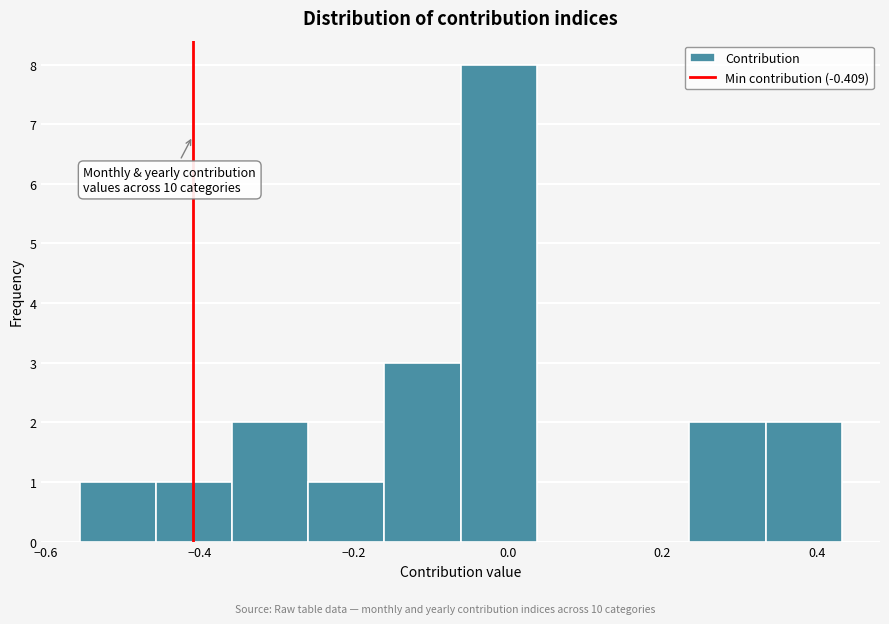

Over which range of the x-axis is the bar tallest?

-0.06 to 0.04